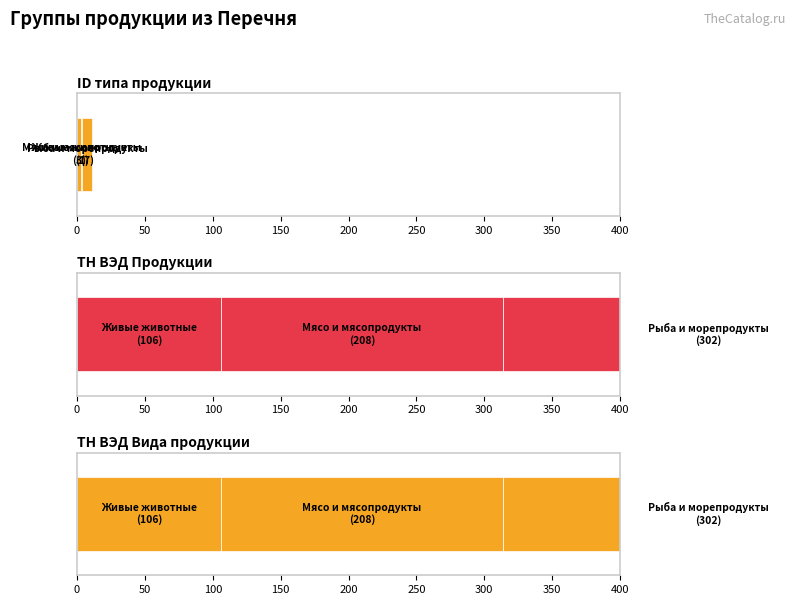

What are all the series names shown in the legend?

ID типа продукции, ТН ВЭД Продукции, ТН ВЭД Вида продукции